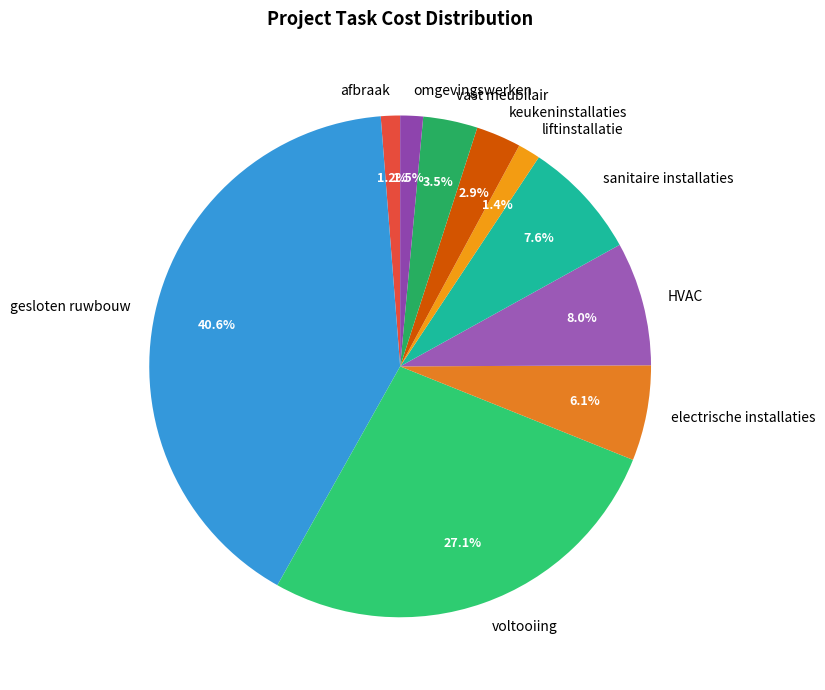

True or false: HVAC accounts for 18% of the total.

False